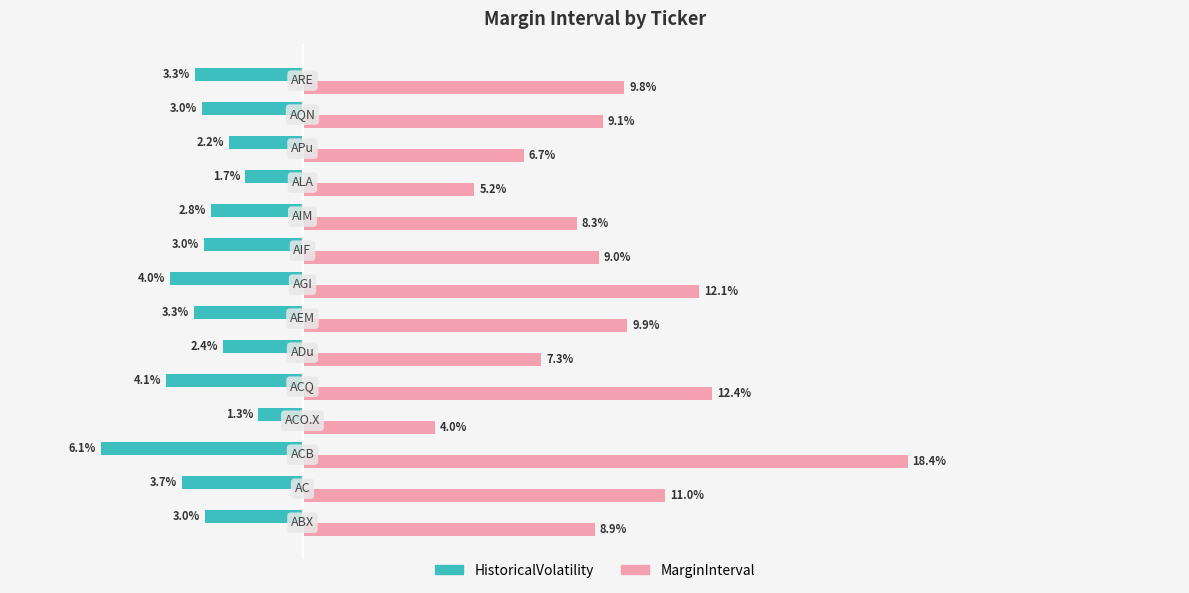

Which series has the largest range (max minus min)?

MarginInterval